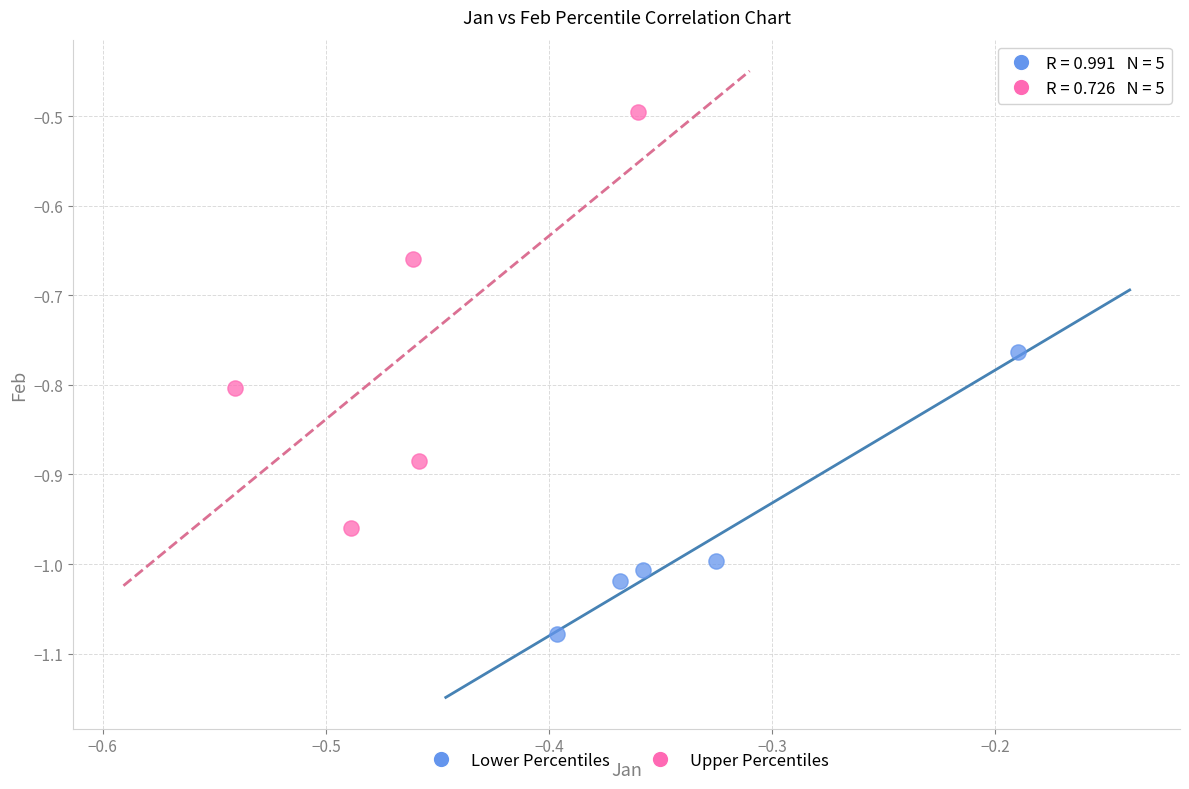

Which series has the widest spread of Y values?

Upper Percentiles